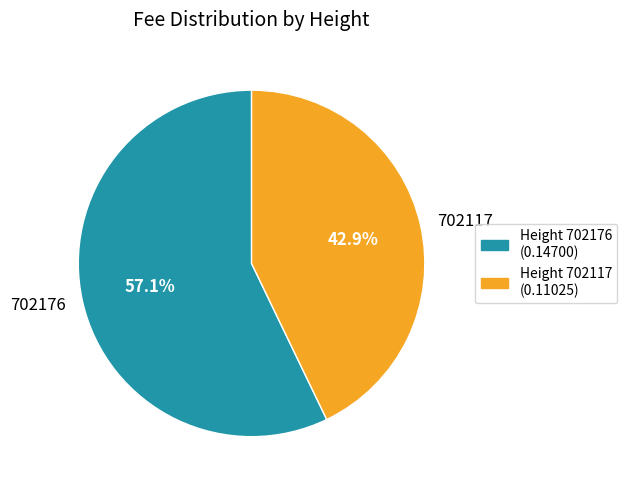

How much of the chart is everything except 702117?

57.1%